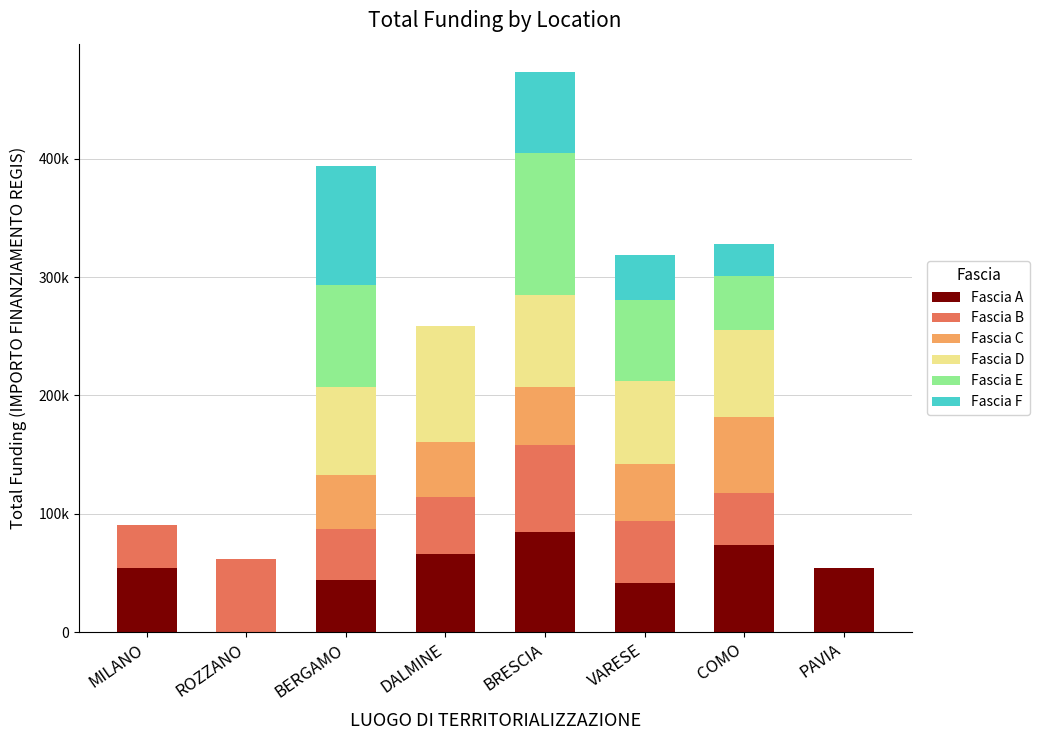

What is the sum of the Fascia C values at BRESCIA and ROZZANO?

48776.3